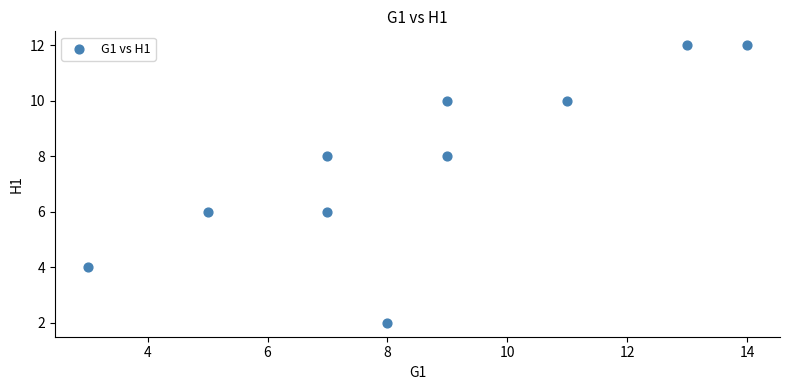

What is the average X value?

9